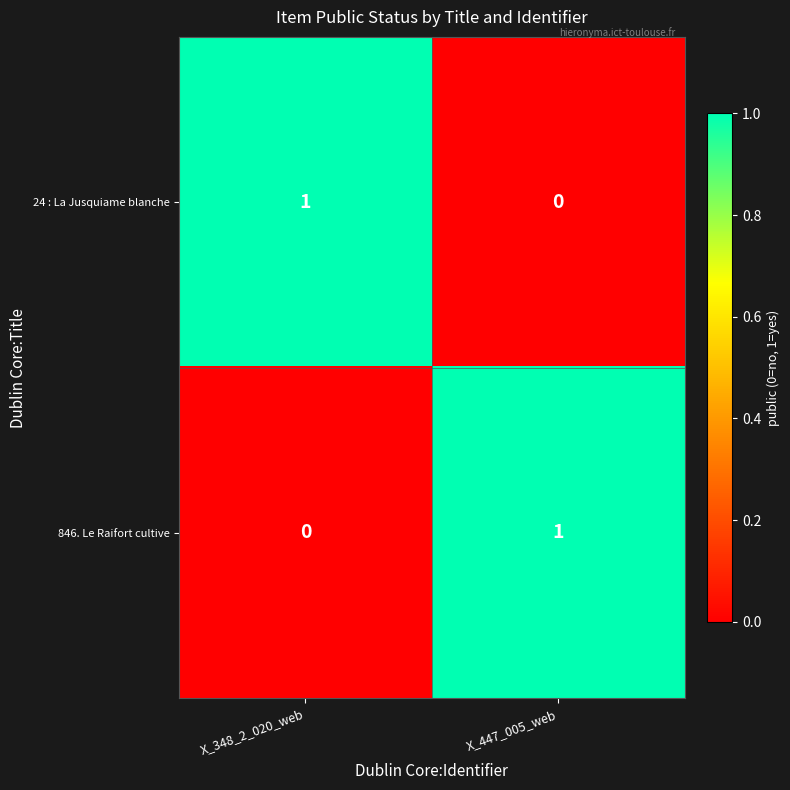

Reading left to right, list all the values displayed in this chart.

24 : La Jusquiame blanche: X_348_2_020_web=1	X_447_005_web=0
846. Le Raifort cultive: X_348_2_020_web=0	X_447_005_web=1